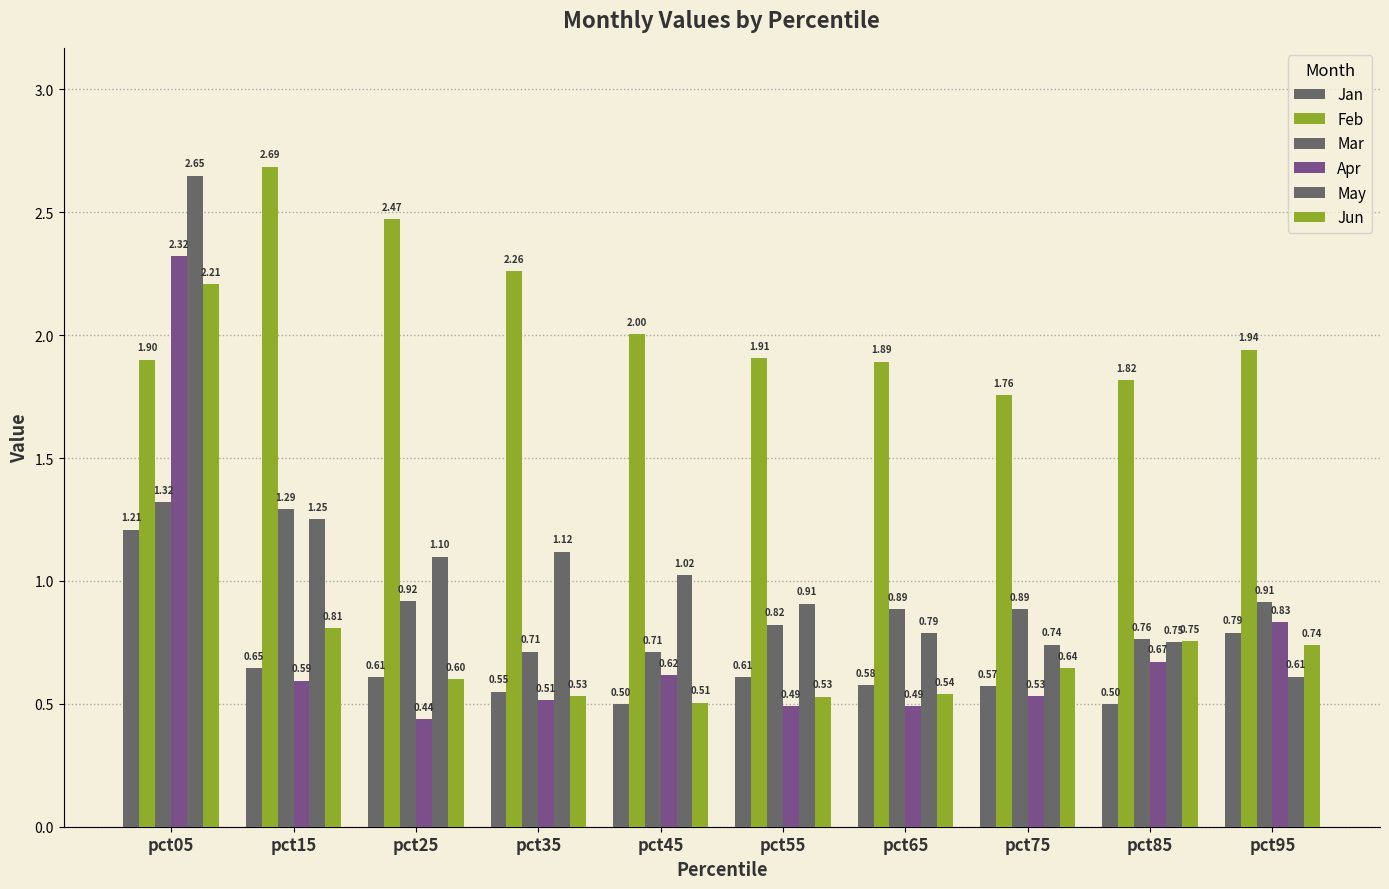

Does the chart contain any negative values?

No